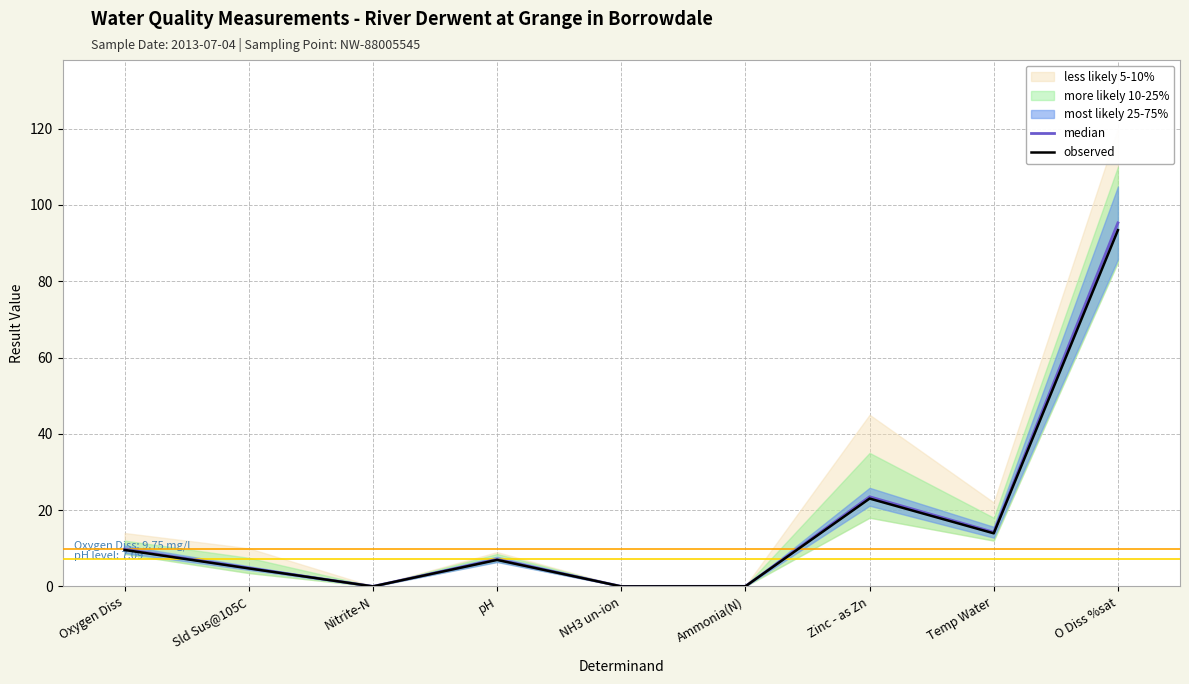

List the labels in order of observed value, smallest first.

NH3 un-ion, Nitrite-N, Ammonia(N), Sld Sus@105C, pH, Oxygen Diss, Temp Water, Zinc - as Zn, O Diss %sat